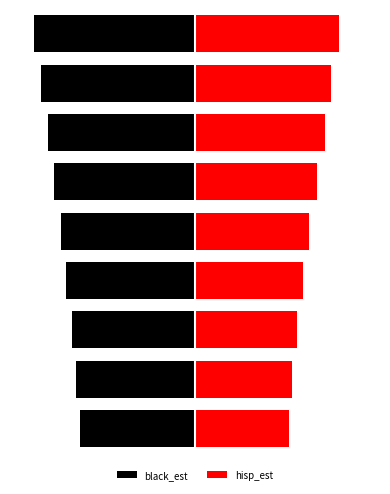

Reading left to right, what are all the values shown in this chart?

black_est: 0=-3340483	1=-3441022	2=-3567613	3=-3721845	4=-3875251	5=-4085597	6=-4265476	7=-4461416	8=-4656405
hisp_est: 0=2717573	1=2808339	2=2943832	3=3135268	4=3298186	5=3522782	6=3755328	7=3937852	8=4182288